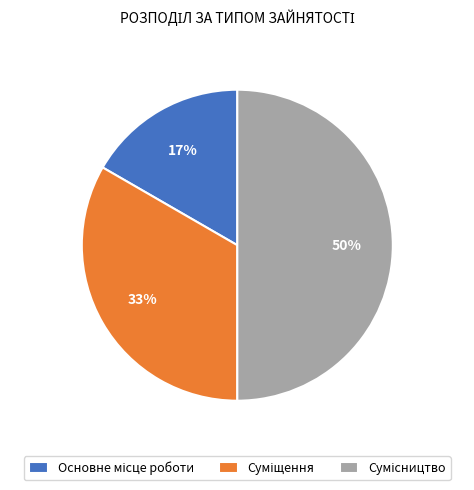

How many segments does this pie chart have?

3